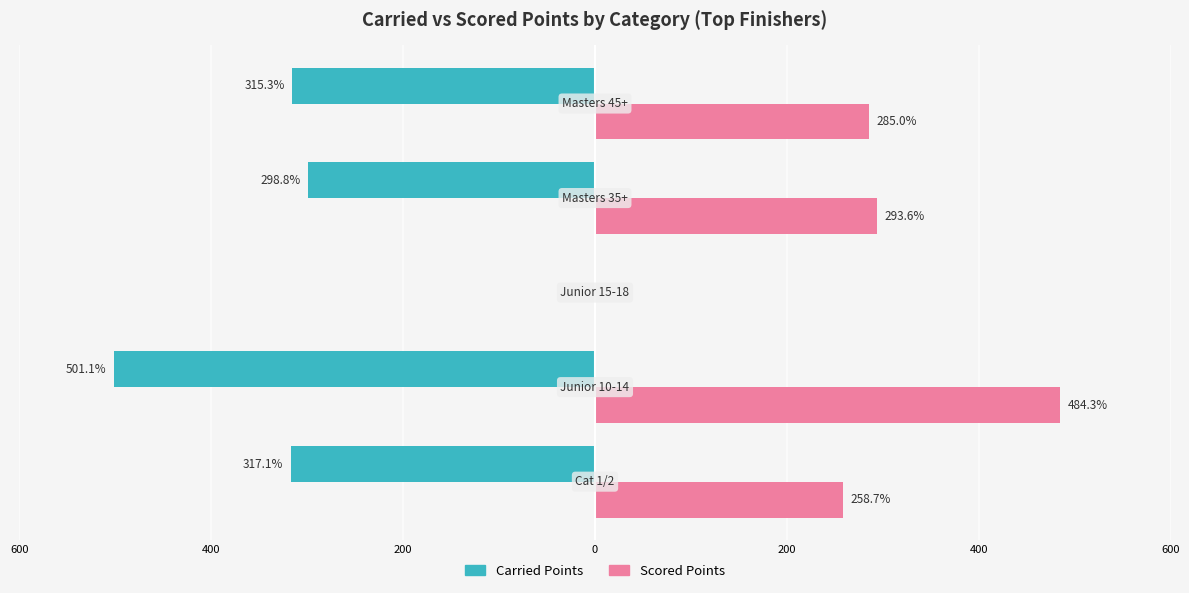

Reading left to right, transcribe all the data shown in this chart.

Carried Points: -317.1	-501.1	0.0	-298.8	-315.3
Scored Points: 258.7	484.3	0.0	293.6	285.0